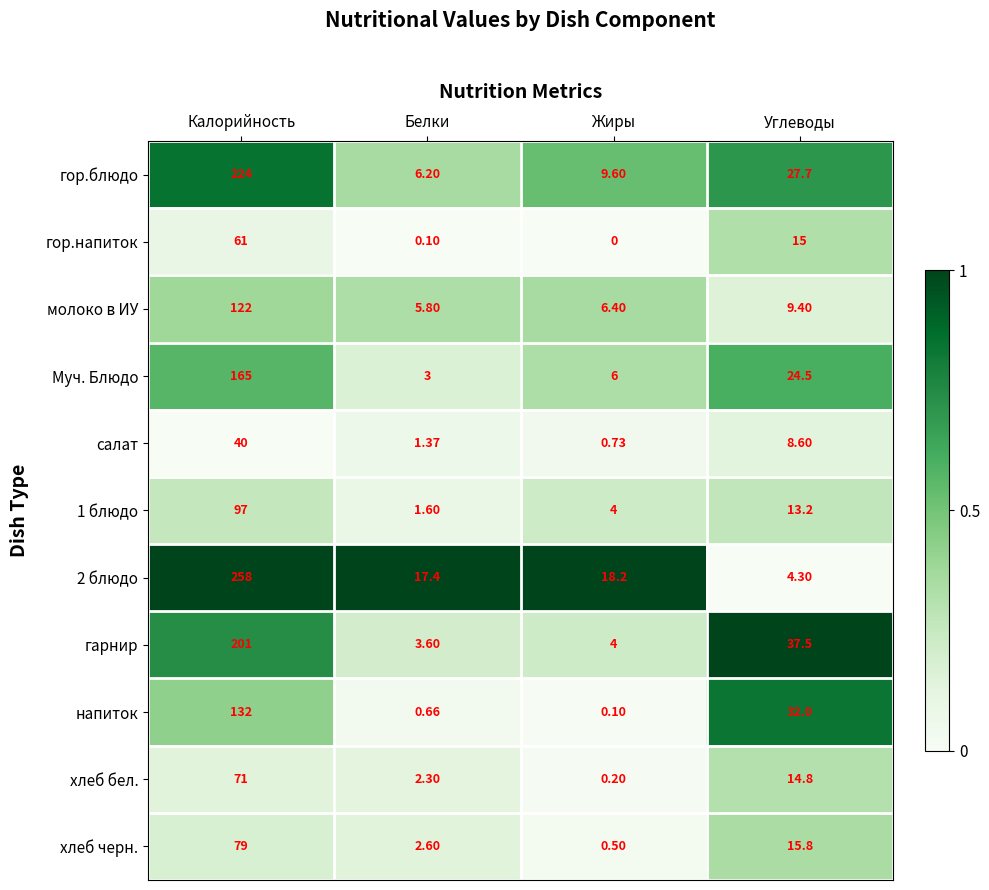

At which category is the sum across all series the highest?

Калорийность